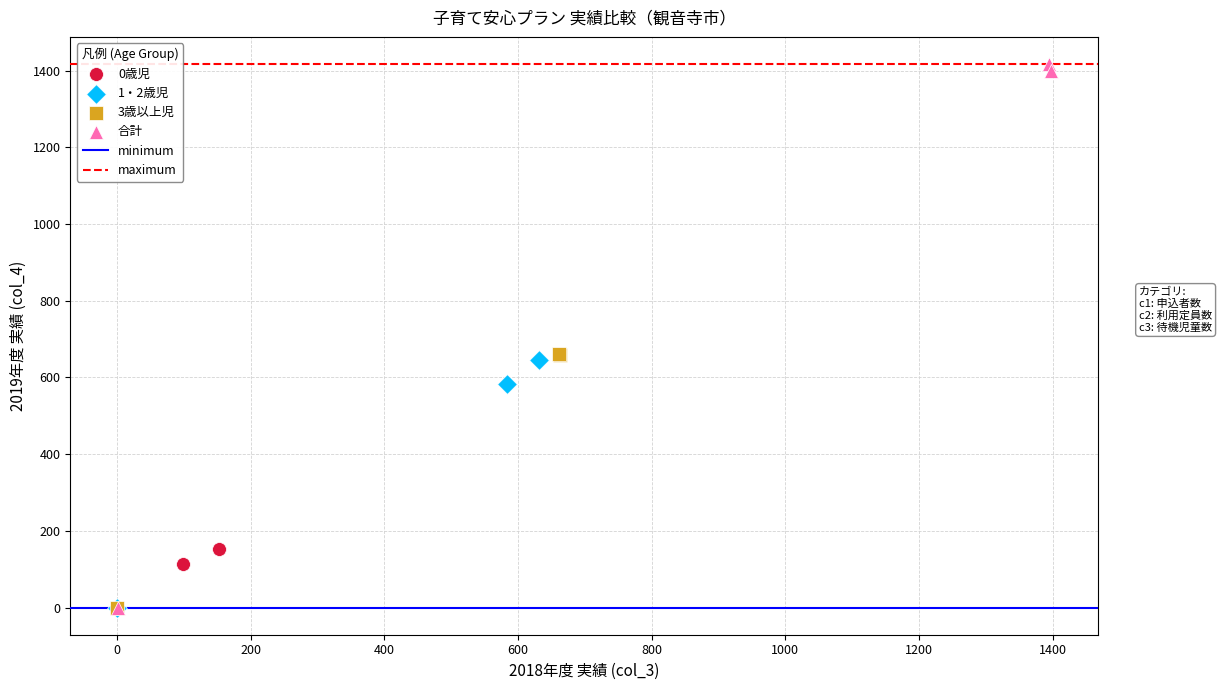

Which series has the largest Y range (max minus min)?

合計